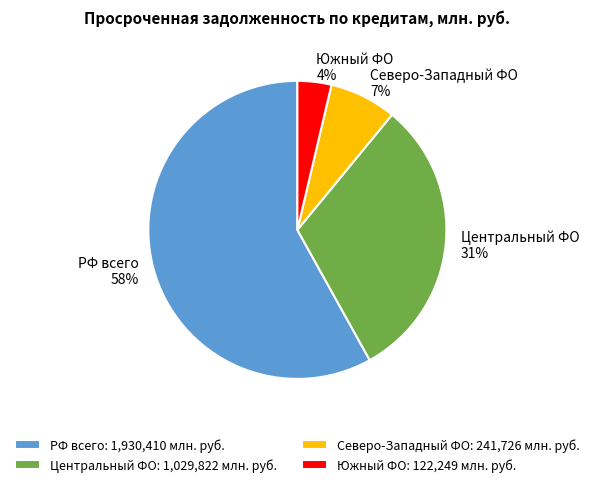

To the nearest percent, what portion does Центральный ФО represent?

31%